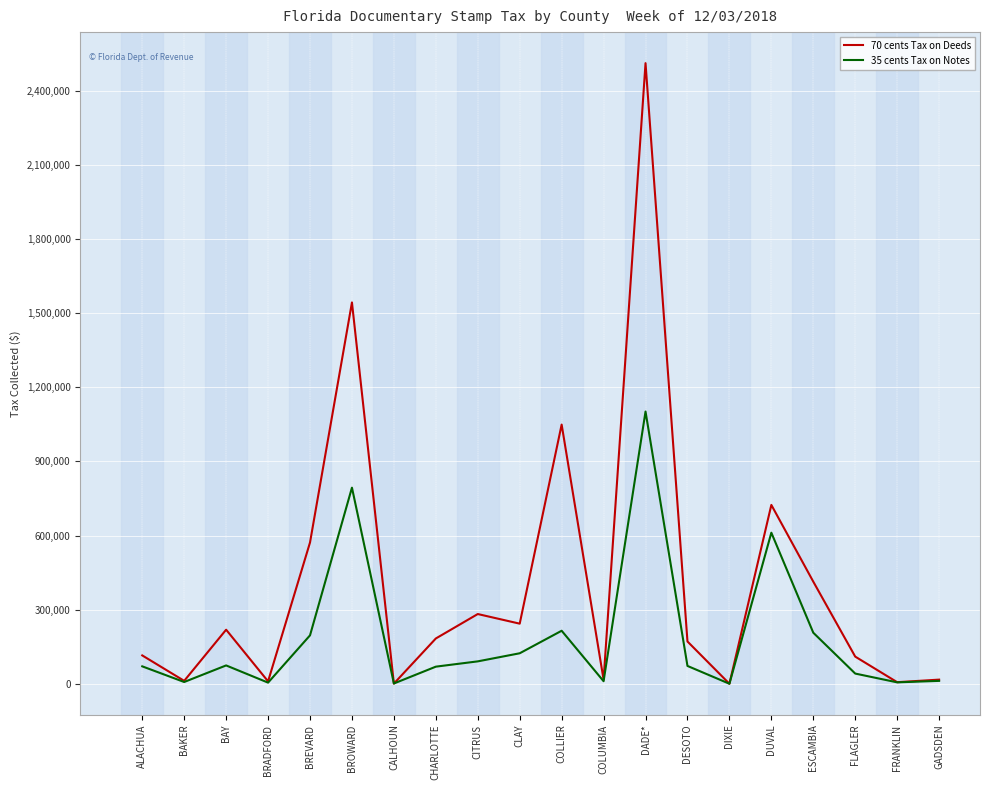

Read the 35 cents Tax on Notes value at FLAGLER.

41191.5